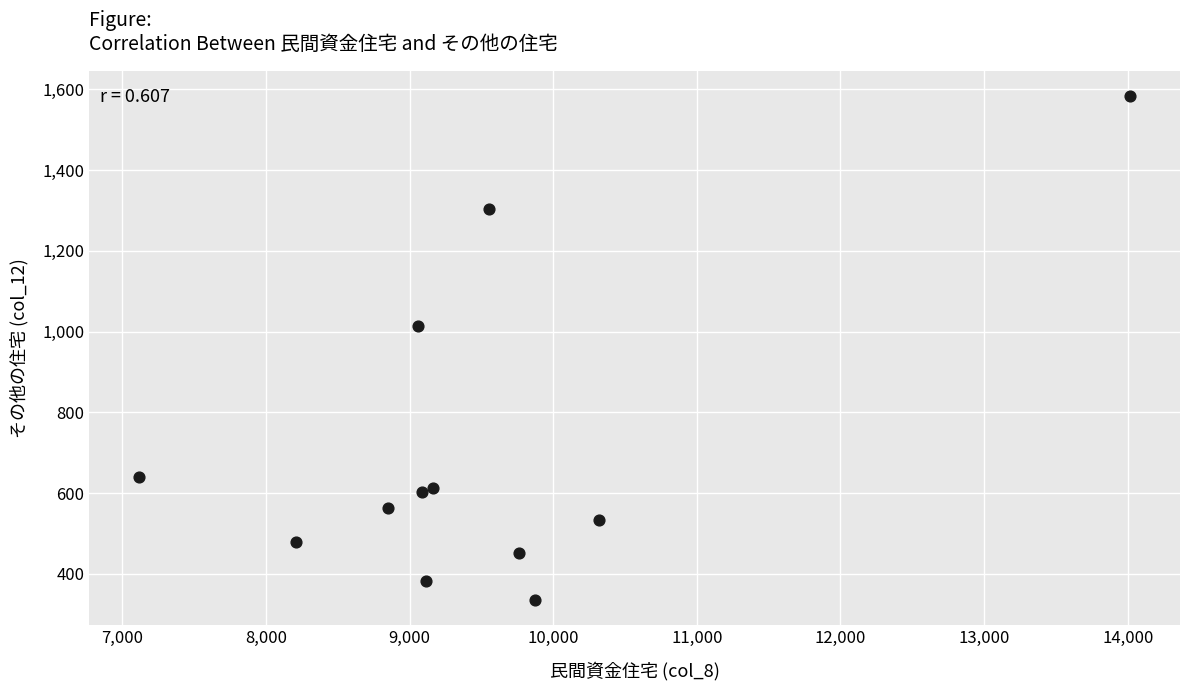

What Y value in the scatter plot is closest to 959?

1013